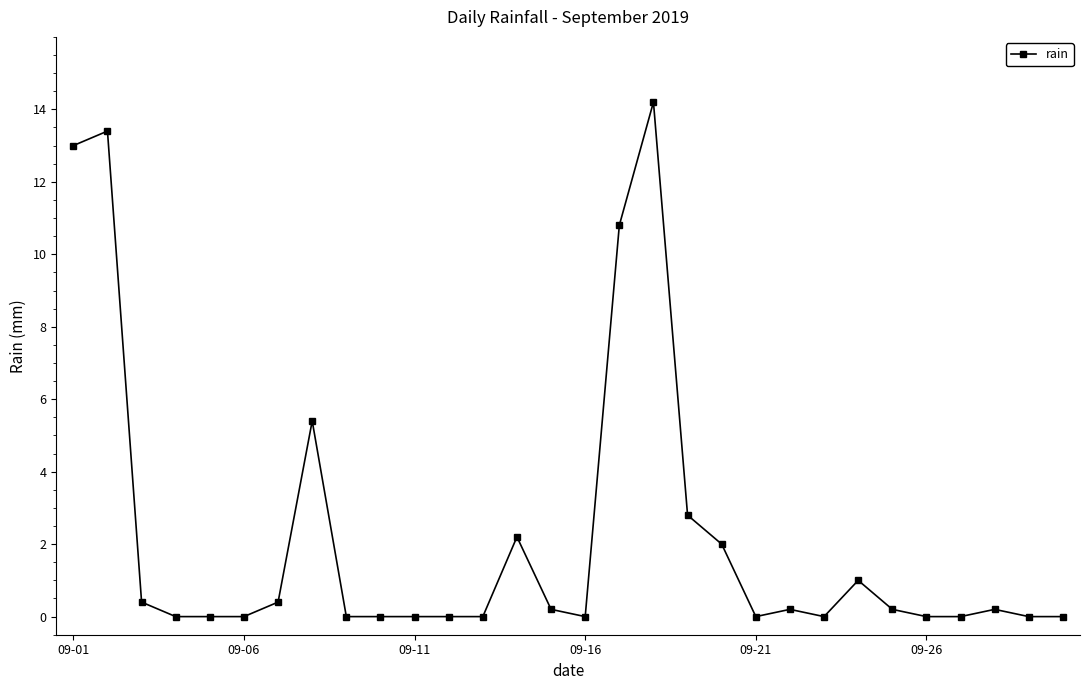

What is the value of the 17th point from the left?

10.8